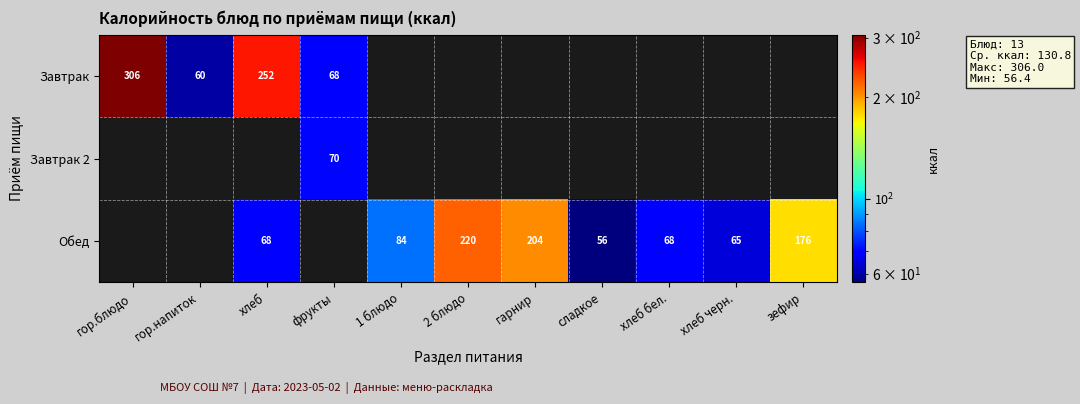

What is the difference between the Завтрак values at гор.блюдо and фрукты?

238